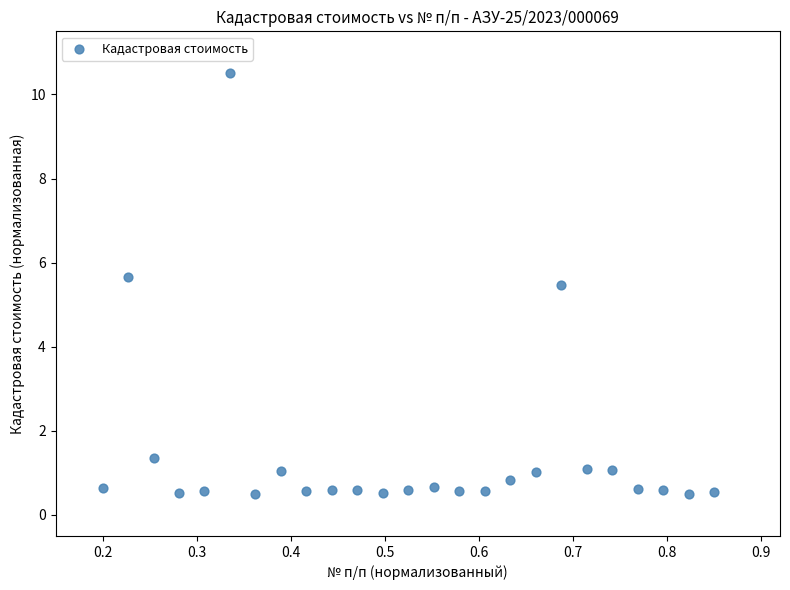

What is the range of X values (max minus min)?

0.6